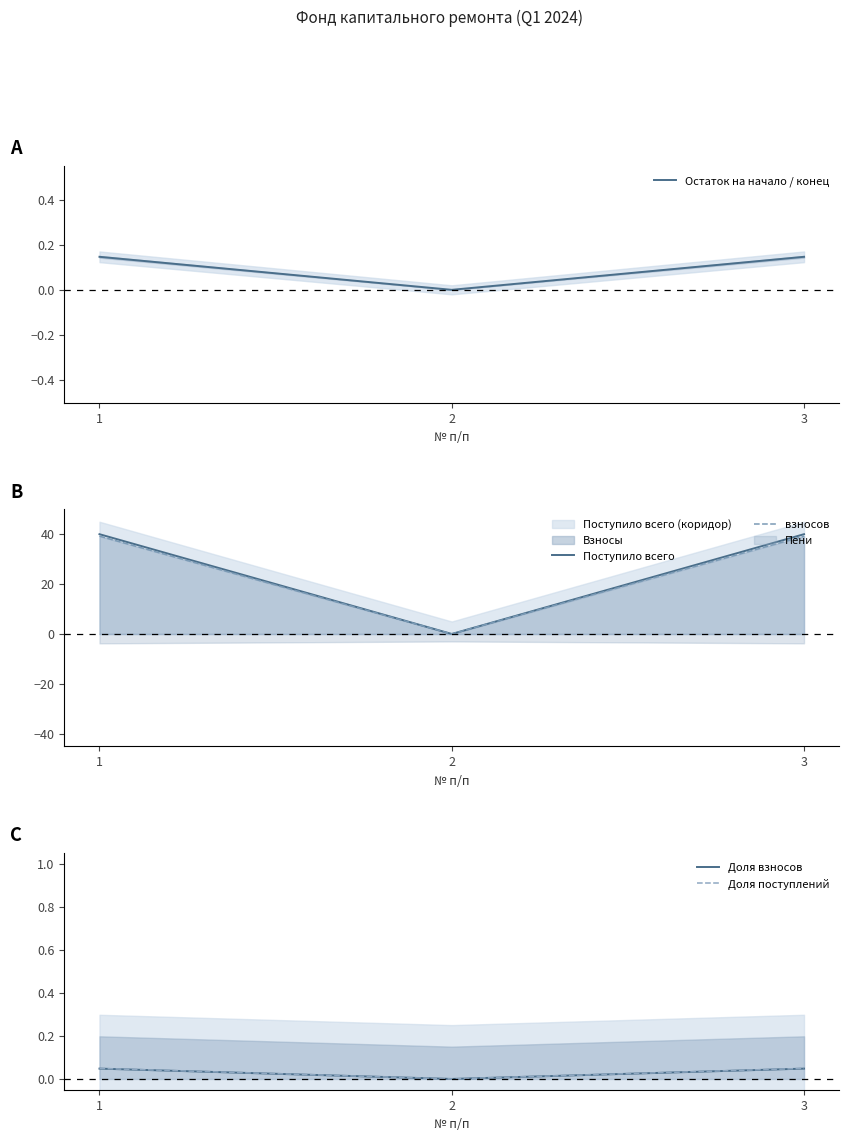

List the labels in order of Остаток на начало / конец value, largest first.

1, 3, 2